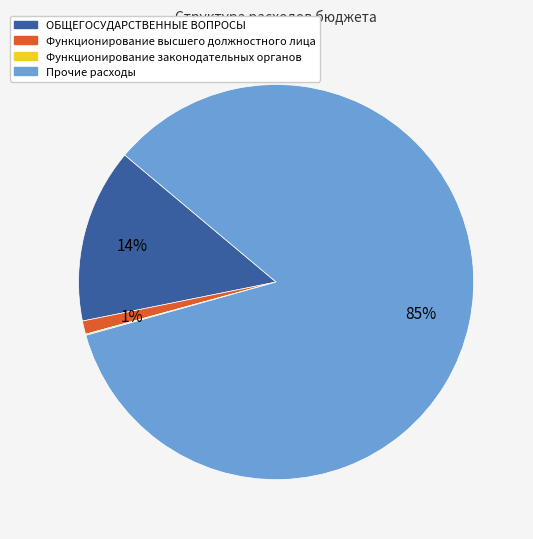

To the nearest percent, what is the average slice percentage?

25%